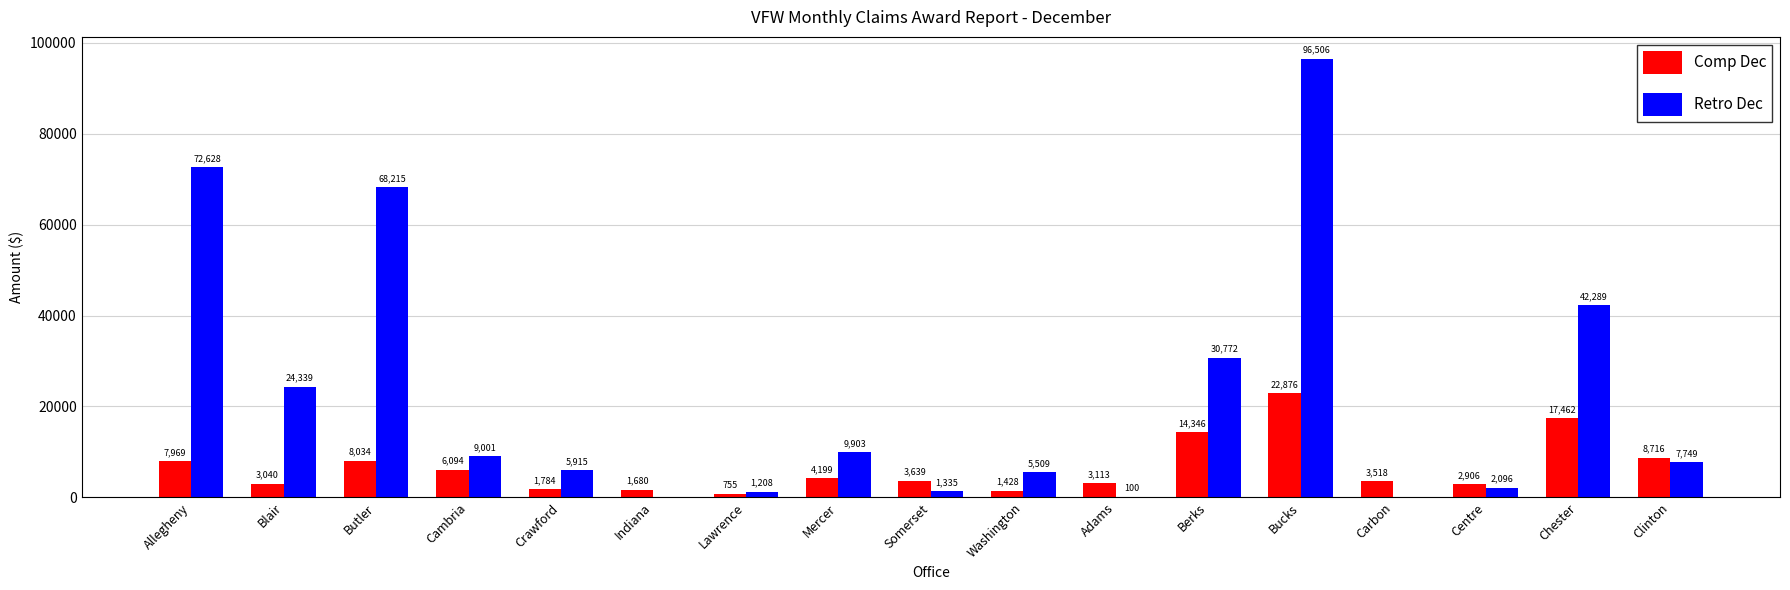

What are all the series names shown in the legend?

Comp Dec, Retro Dec